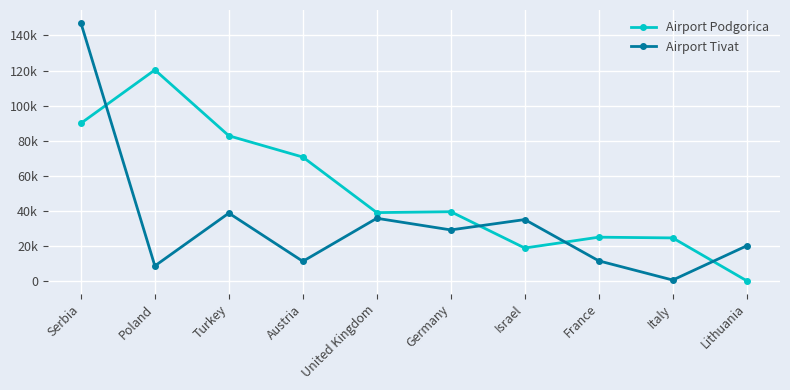

After their last crossing, which series has the higher values: Airport Tivat or Airport Podgorica?

Airport Tivat